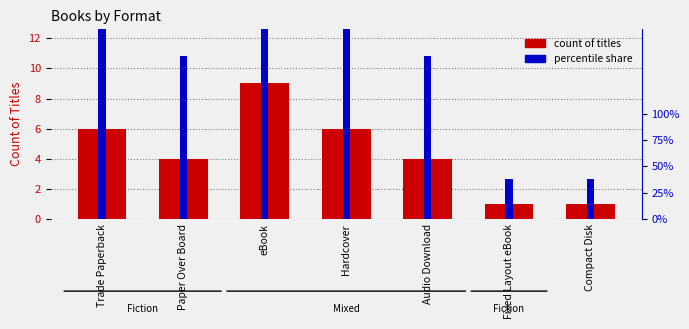

Rank the series by their maximum value, from highest to lowest.

count of titles, percentile share